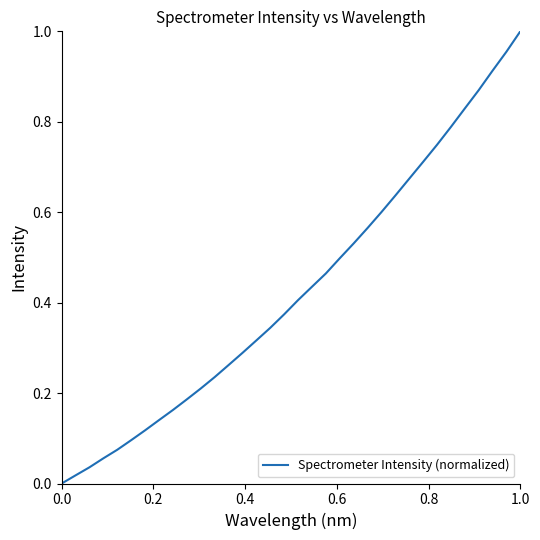

How many lines are shown in the chart?

1